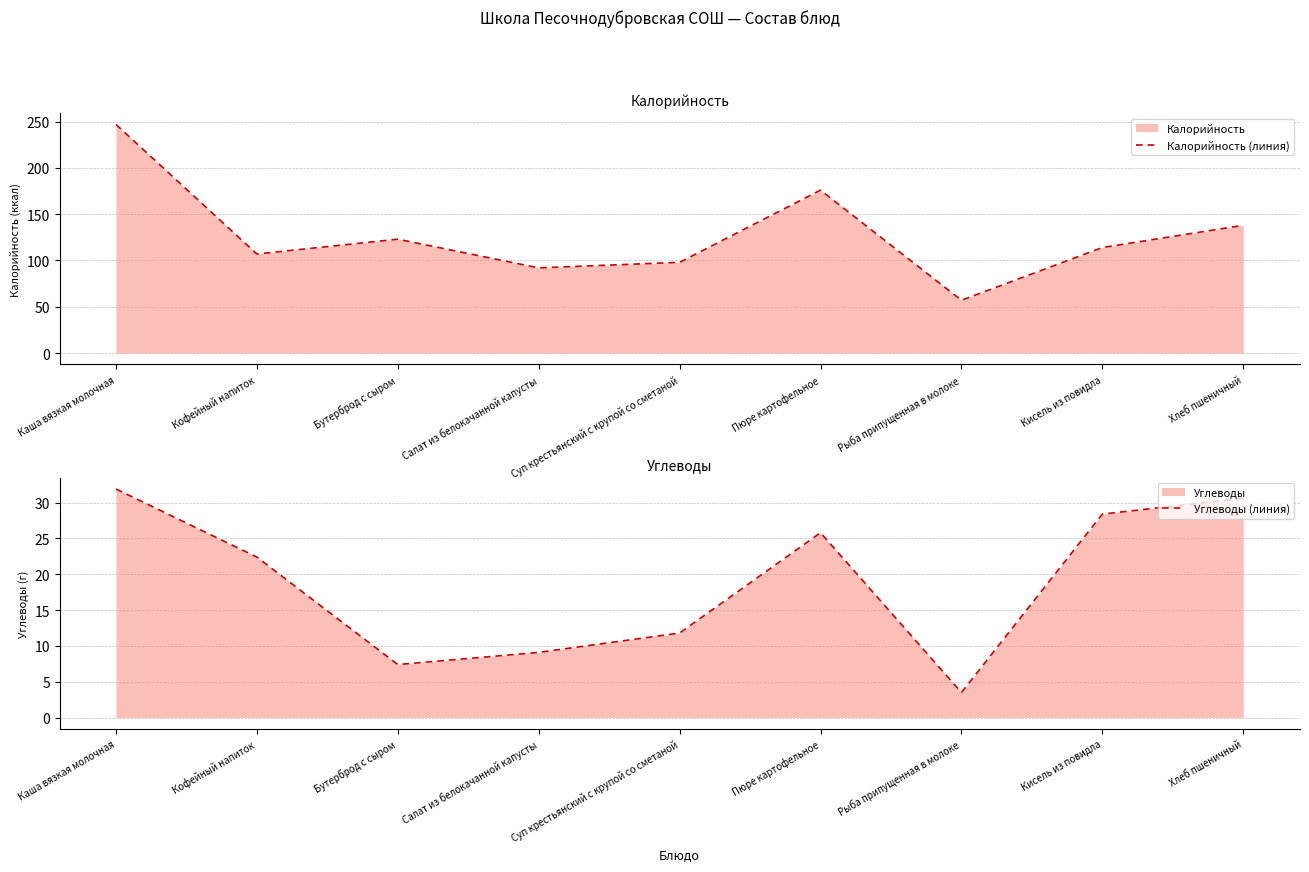

Rank the categories by Углеводы (линия) value from lowest to highest.

Рыба припущенная в молоке, Бутерброд с сыром, Салат из белокачанной капусты, Суп крестьянский с крупой со сметаной, Кофейный напиток, Пюре картофельное, Кисель из повидла, Хлеб пшеничный, Каша вязкая молочная